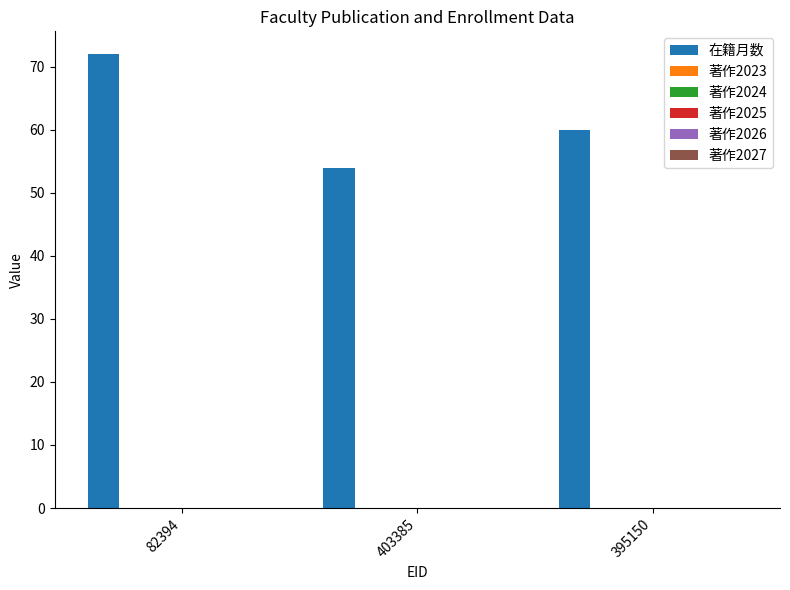

What is the average value?

62